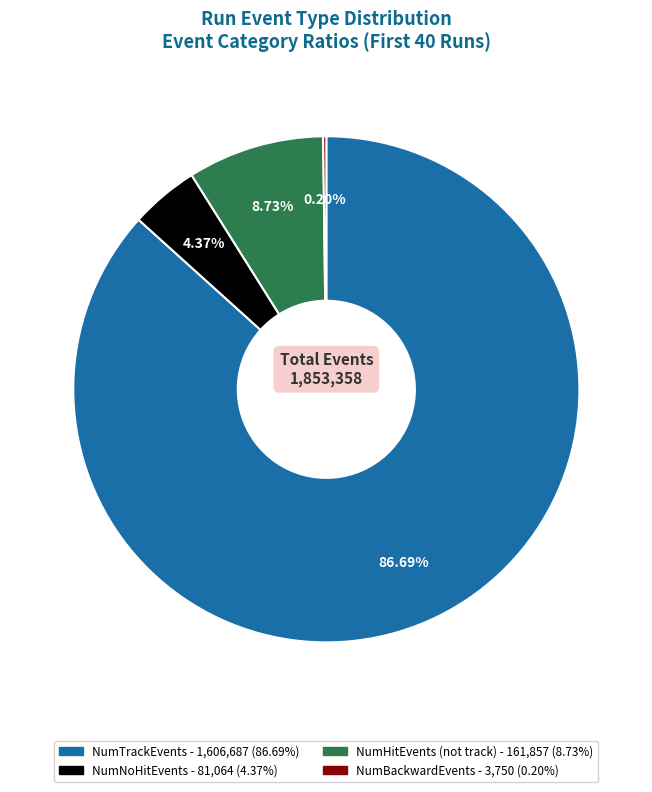

Is there any slice that represents more than half of the pie?

Yes